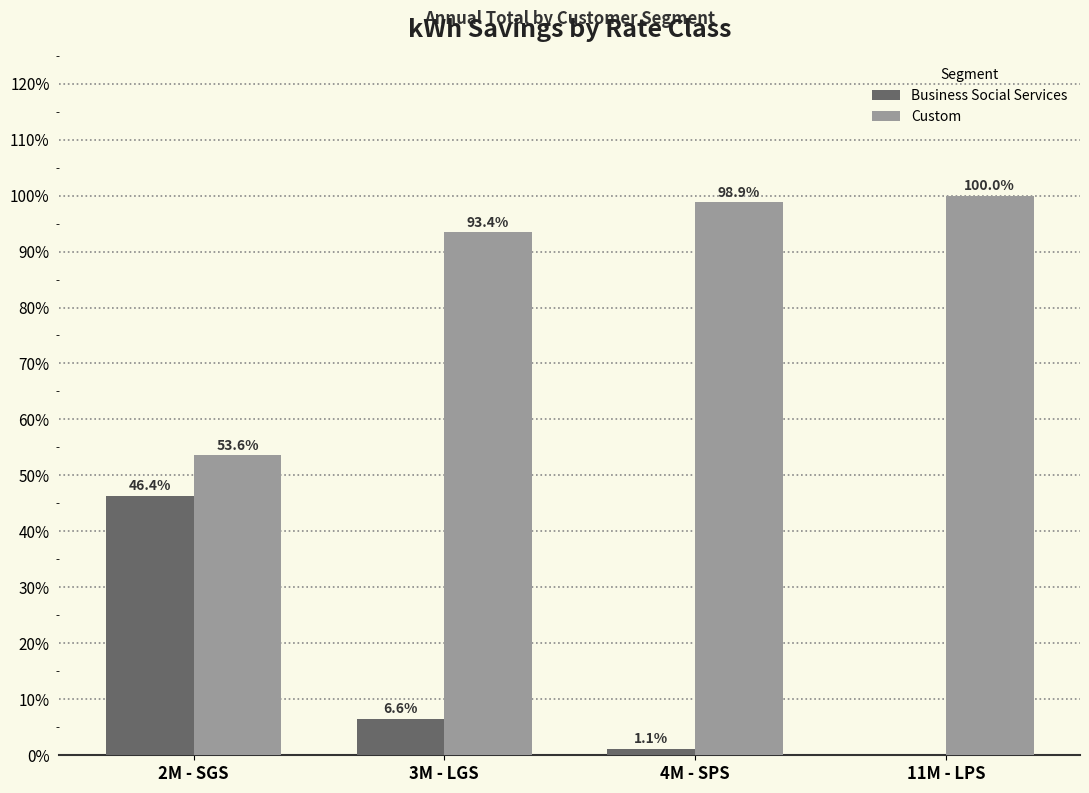

What is the average value of the Custom series?

86.5